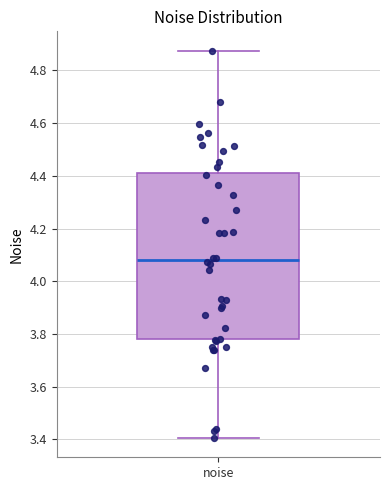

Transcribe this box plot: give where the median line is, the range the box spans, and where the two whiskers end, as read against the y-axis. The values are not printed on the chart, so give them approximately, as read against the axis.

median 4.08, box 3.78 to 4.40, whiskers 3.40 to 4.88